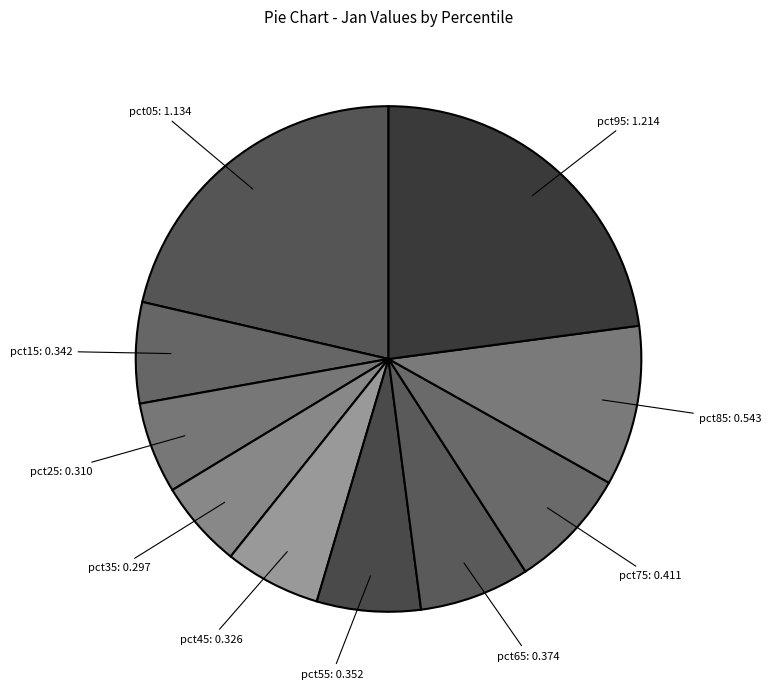

Rank the categories by value from highest to lowest.

pct95, pct05, pct85, pct75, pct65, pct55, pct15, pct45, pct25, pct35